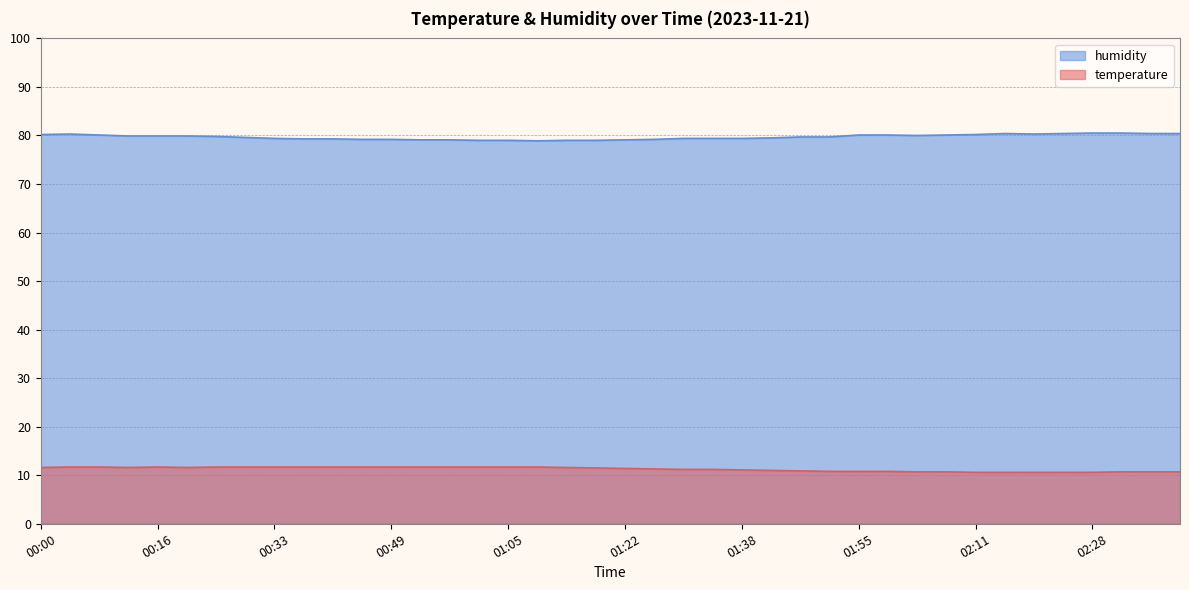

What position from the left is 02:28?

37